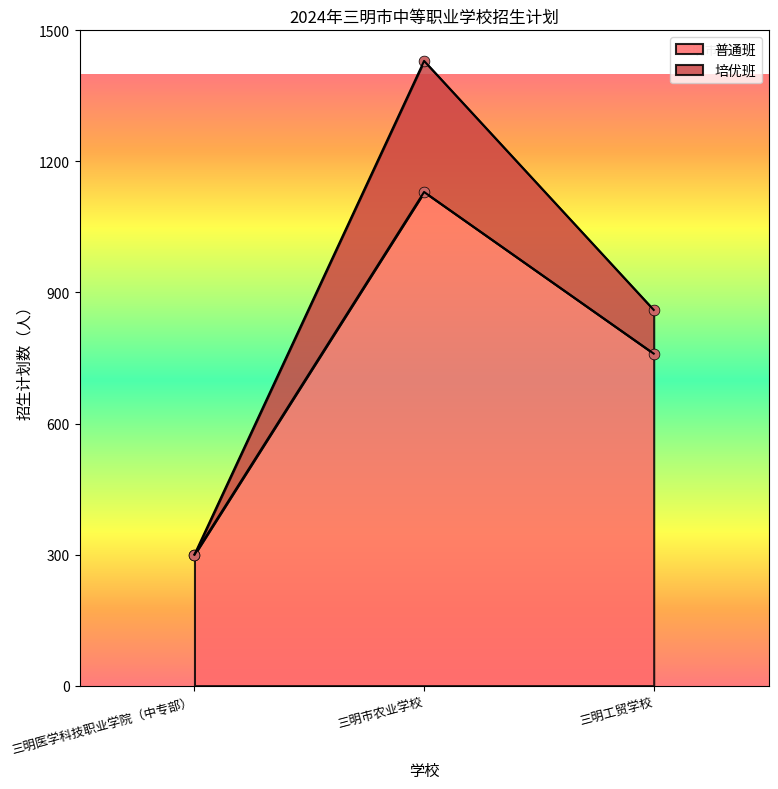

Is the value of 普通班 at 三明医学科技职业学院（中专部） greater than the value of 培优班 at 三明医学科技职业学院（中专部）?

No